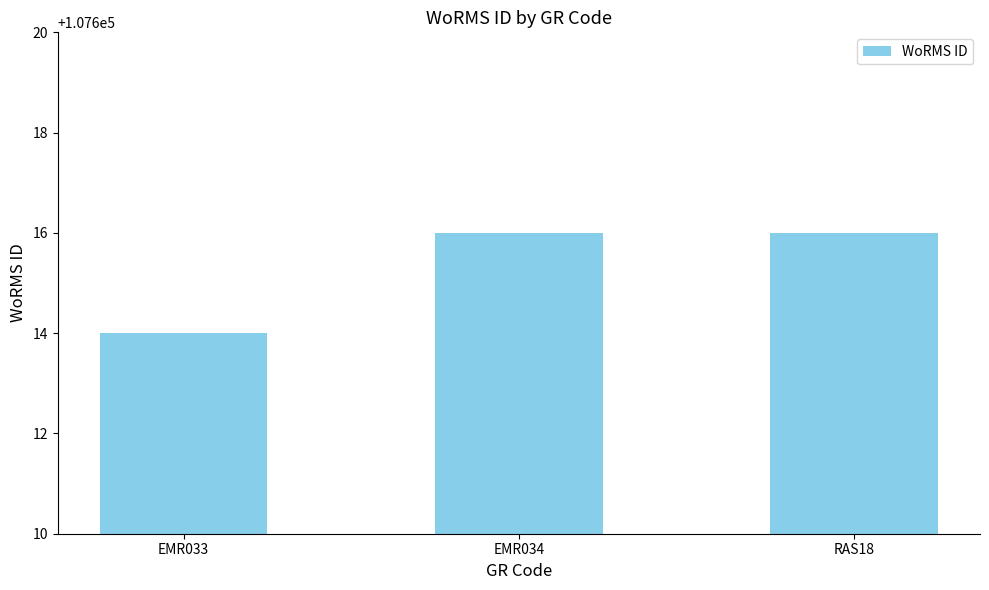

What is the smallest value displayed?

107614